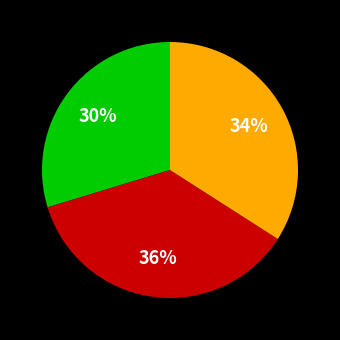

How many slices are in this pie chart?

3